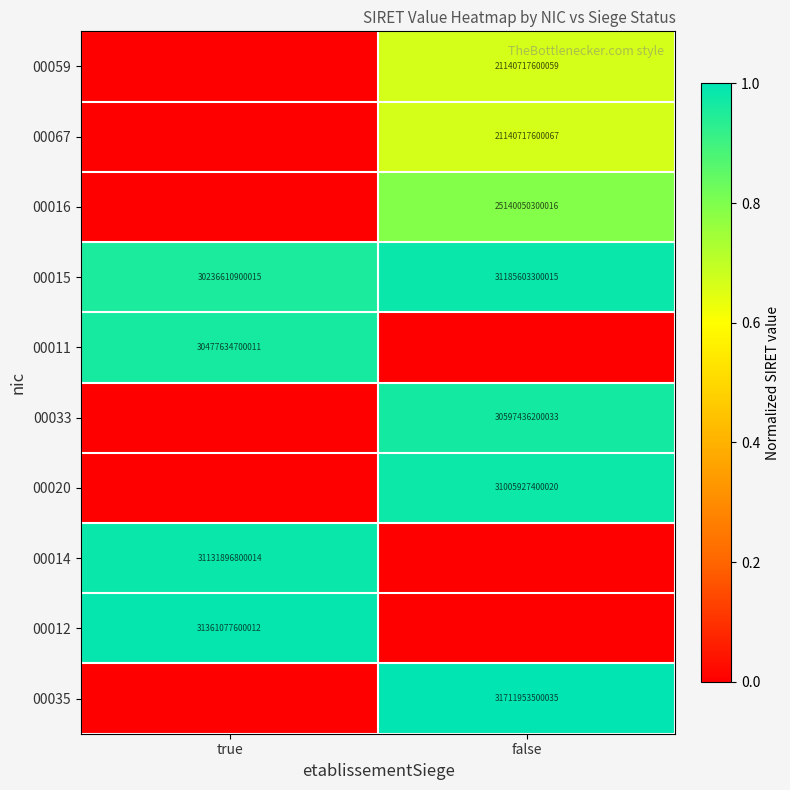

What is the difference between the 00015 values at true and false?

948992400000